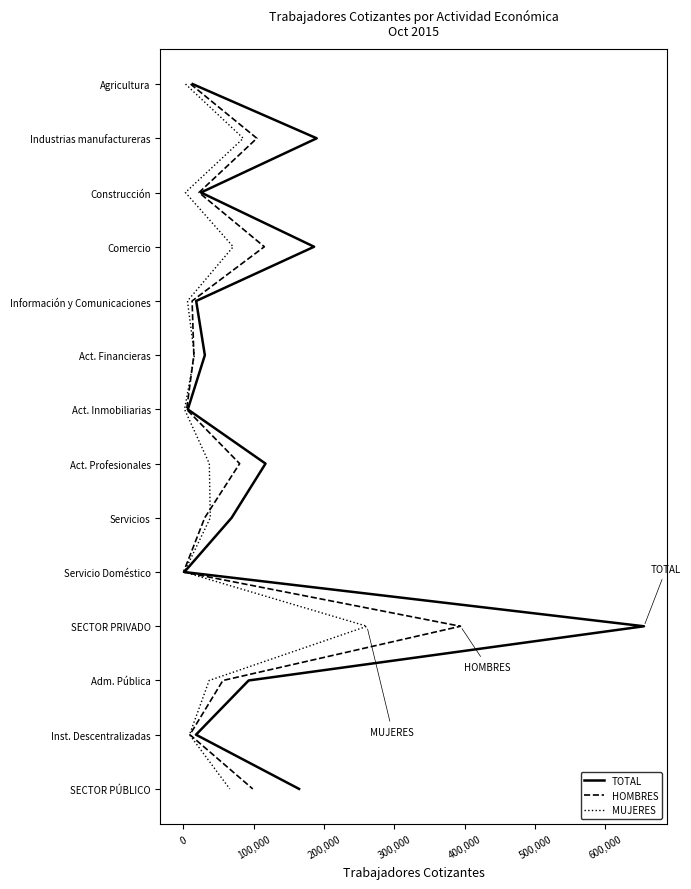

The MUJERES series shows 3 at 400,000. True or false?

False